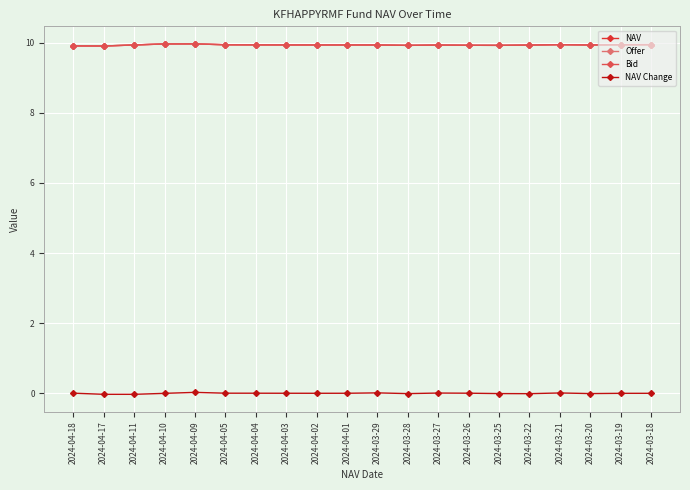

At how many categories does at least one series exceed 9?

20